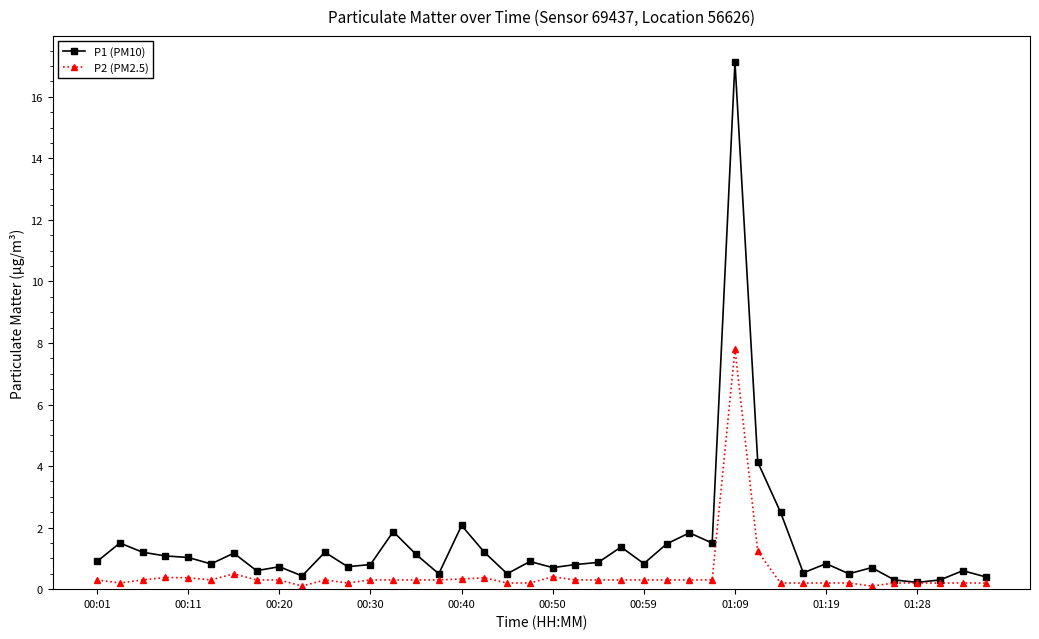

What is the greatest value displayed?

17.1